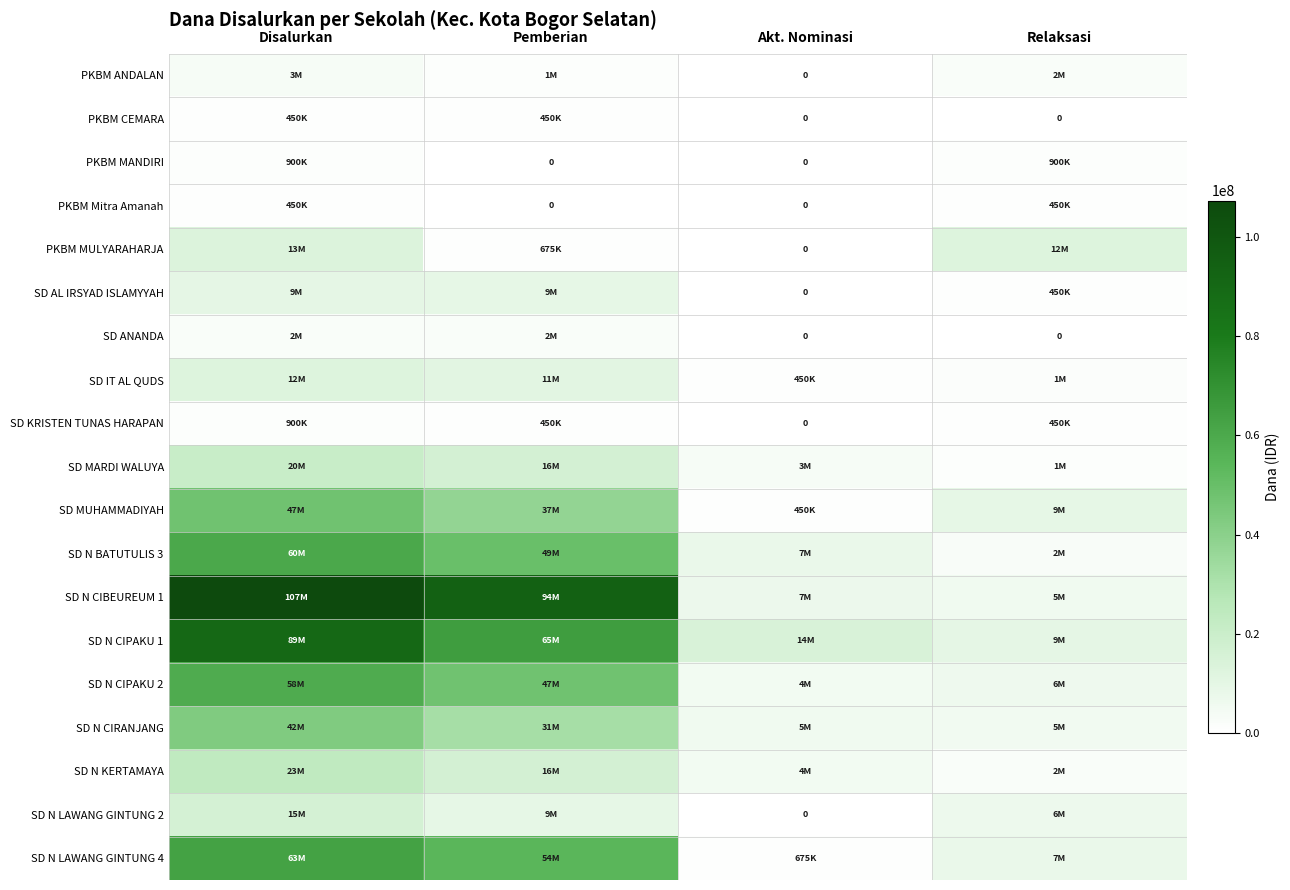

Count the SD MUHAMMADIYAH values in the range 9450000 to 47475000.

3